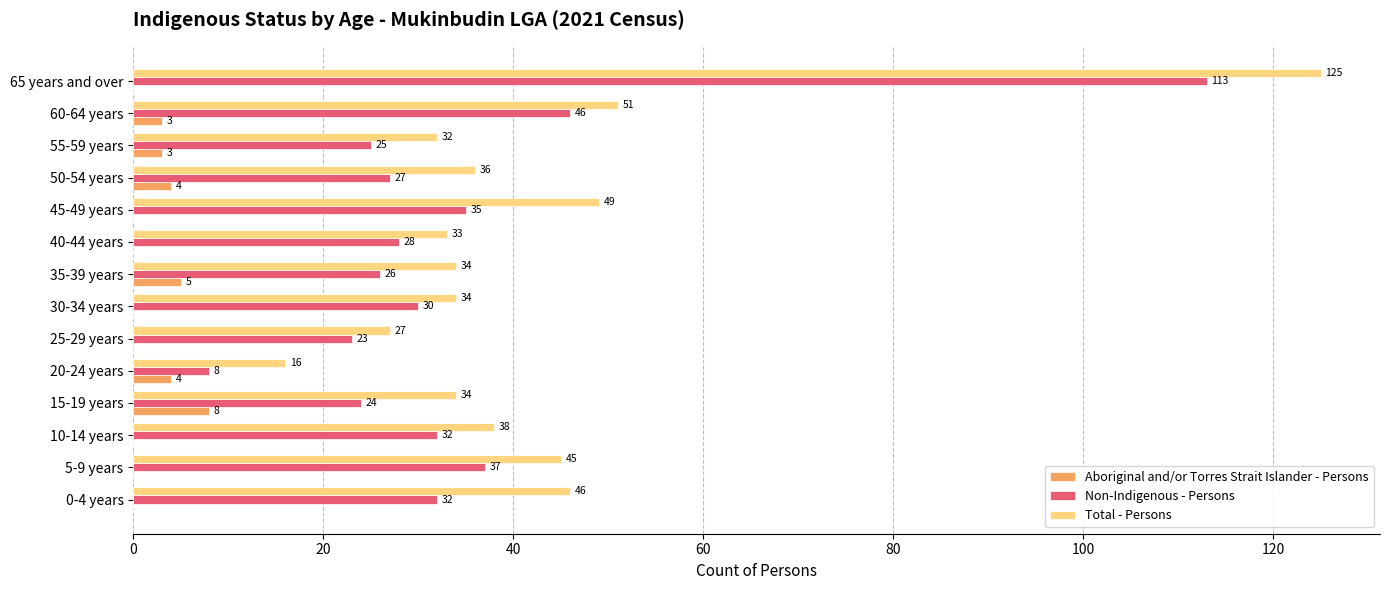

What is the sum of all Non-Indigenous - Persons values?

486